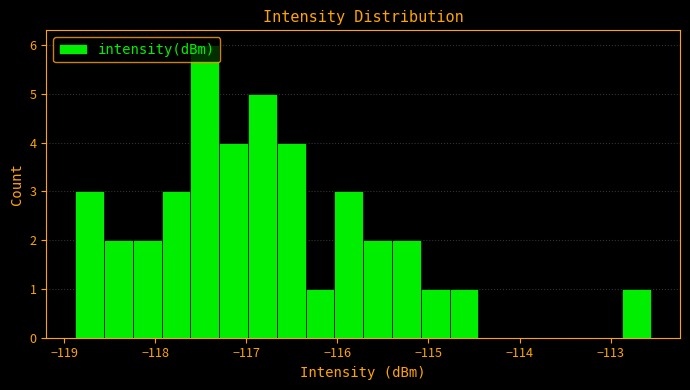

Around what value on the x-axis is the tallest bar? Give the approximate position of its centre, as read against the axis.

-117.5